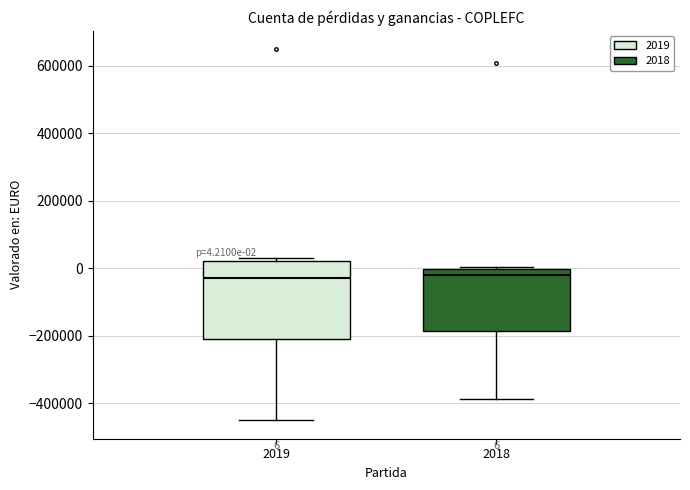

Comparing the boxes themselves (not the whiskers), which one is the tallest?

2019